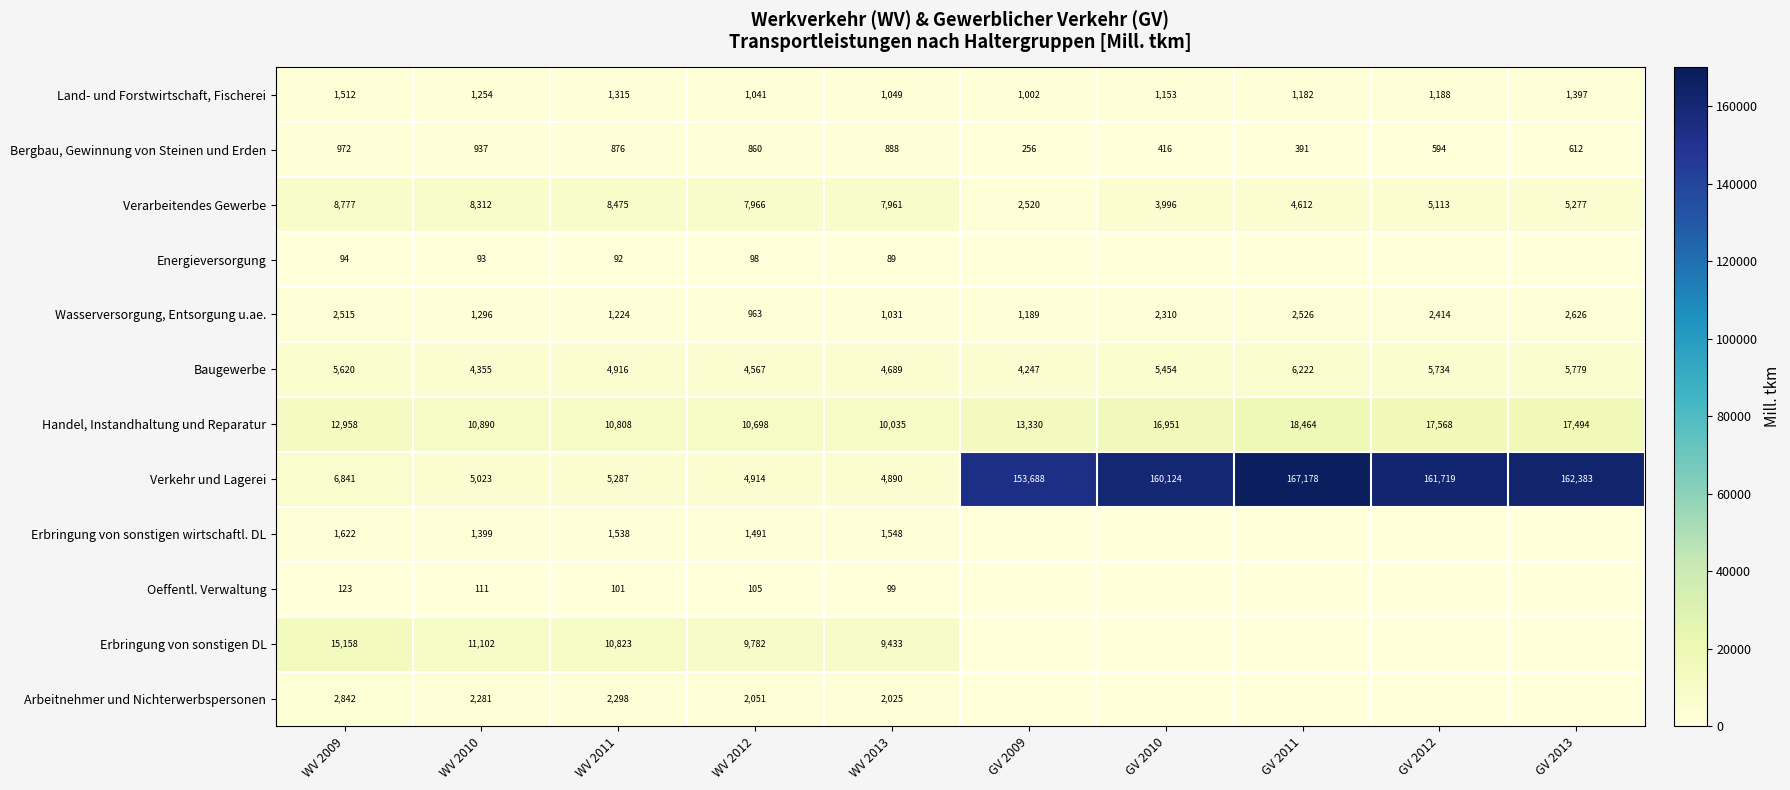

What is the difference between the maximum and minimum values in the Baugewerbe series?

1975